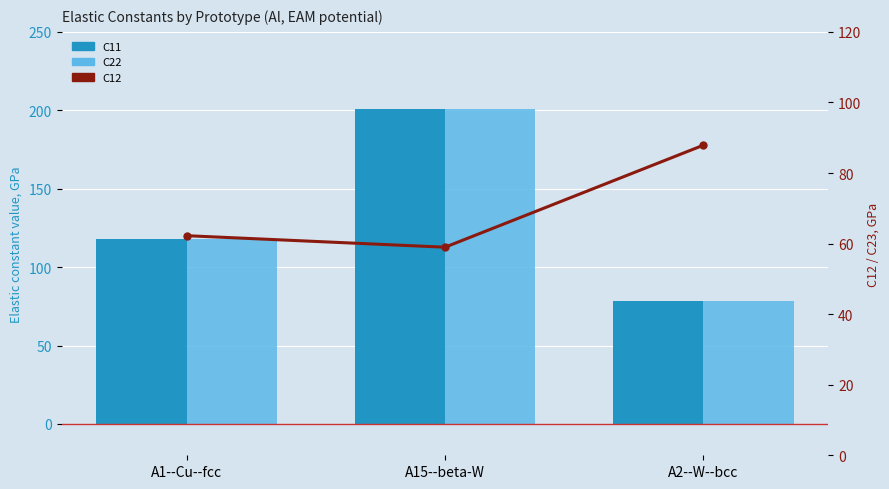

Which category has the highest value in the C22 series?

A15--beta-W